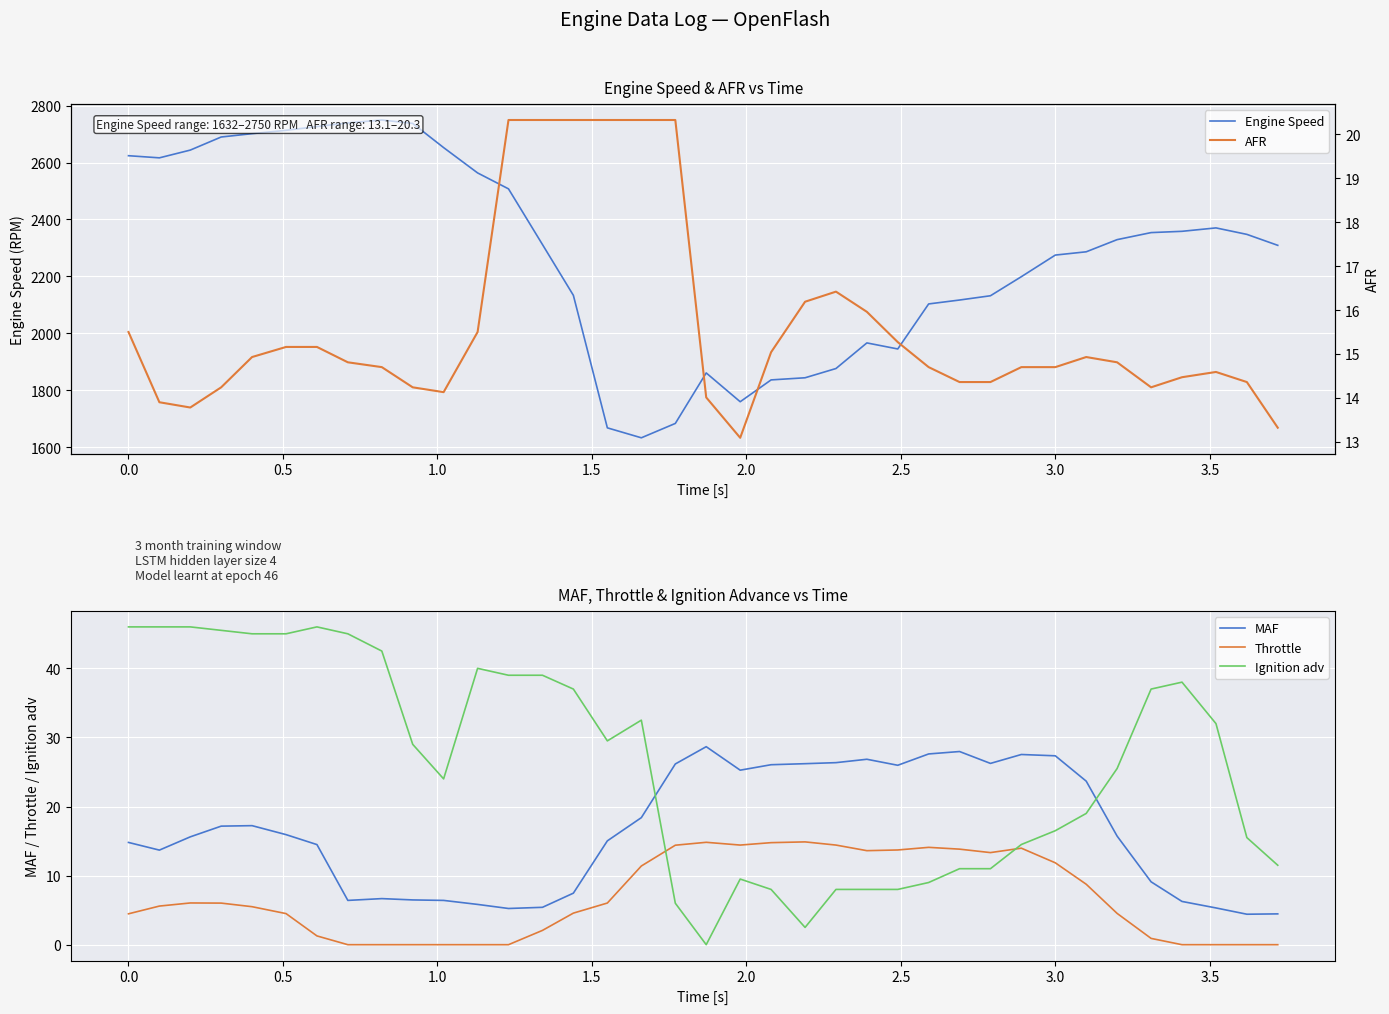

What is the highest value of the Ignition adv series?

46.0